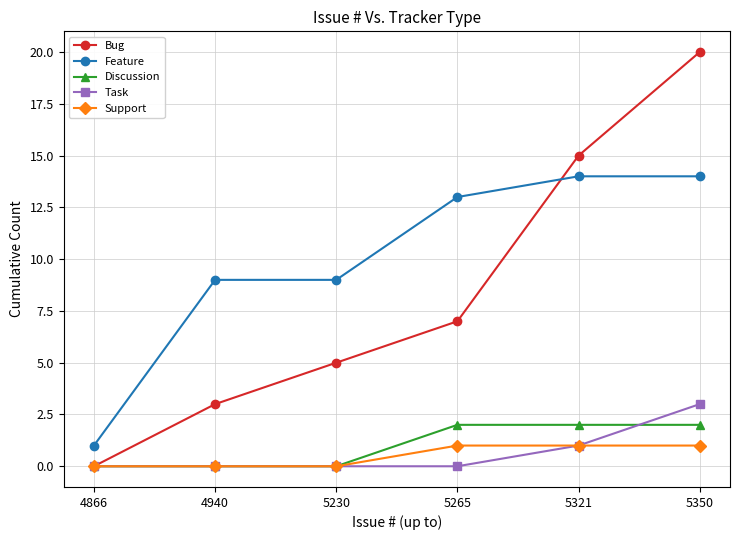

True or false: Task and Feature cross at least once.

False